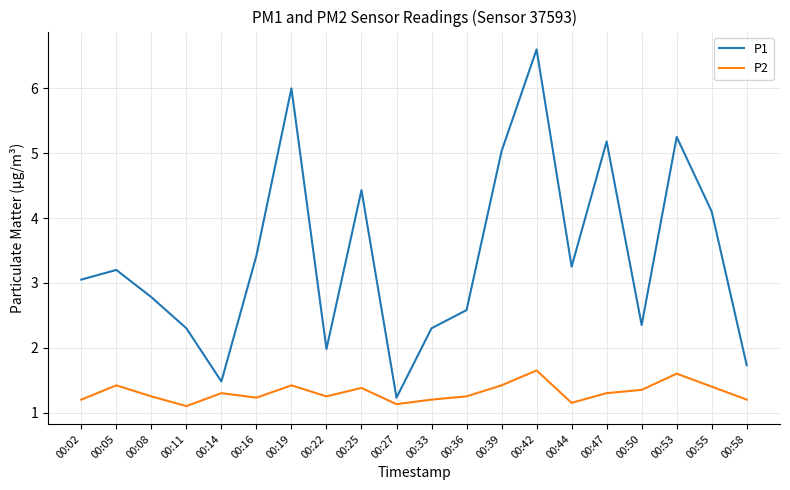

At how many categories does at least one series exceed 3?

11